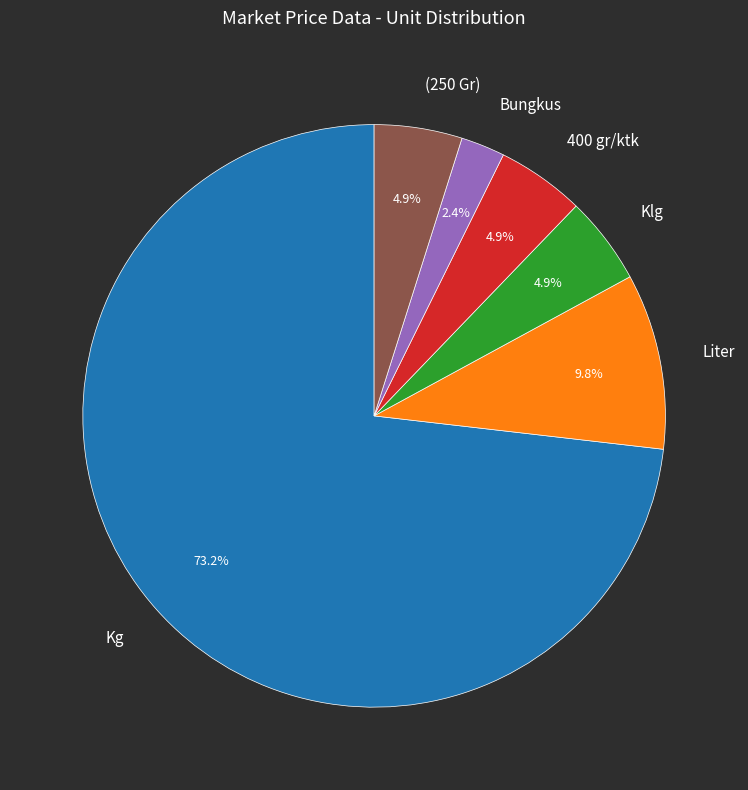

Does Klg represent more than half of the total?

No